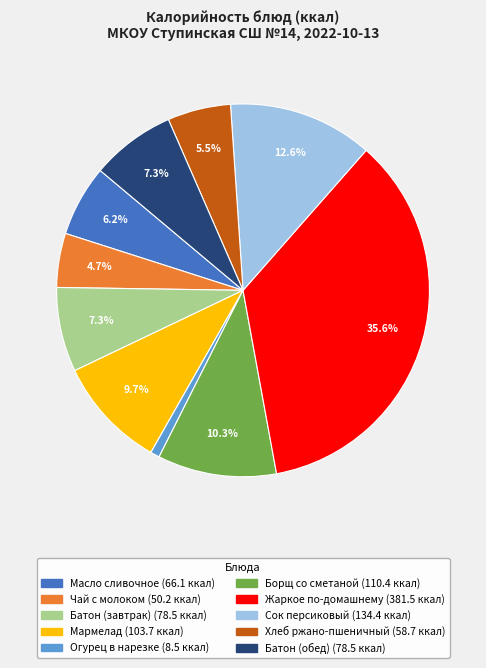

Does Хлеб ржано-пшеничный account for over 50% of the chart?

No